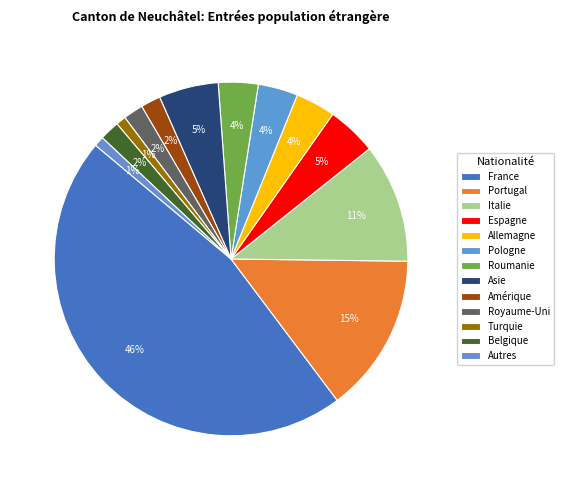

Which slice is the largest?

France